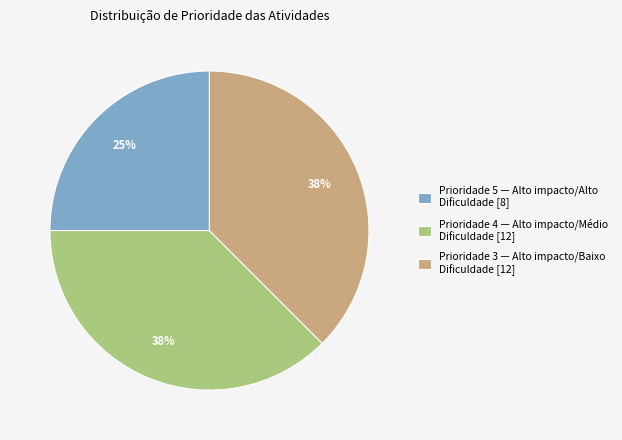

Which slice is the smallest?

Prioridade 5 — Alto impacto/Alto Dificuldade [8]